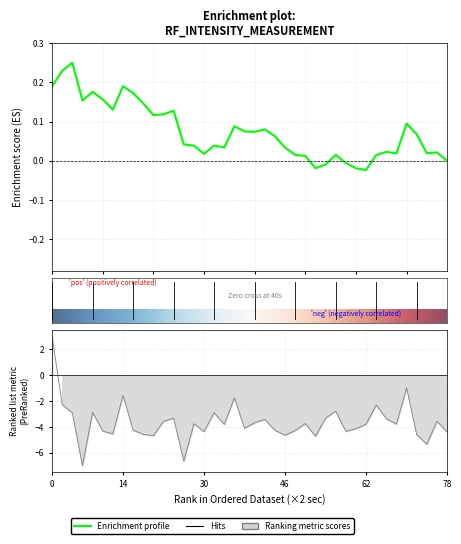

What is the difference between the values at 12 and 29?

1.0